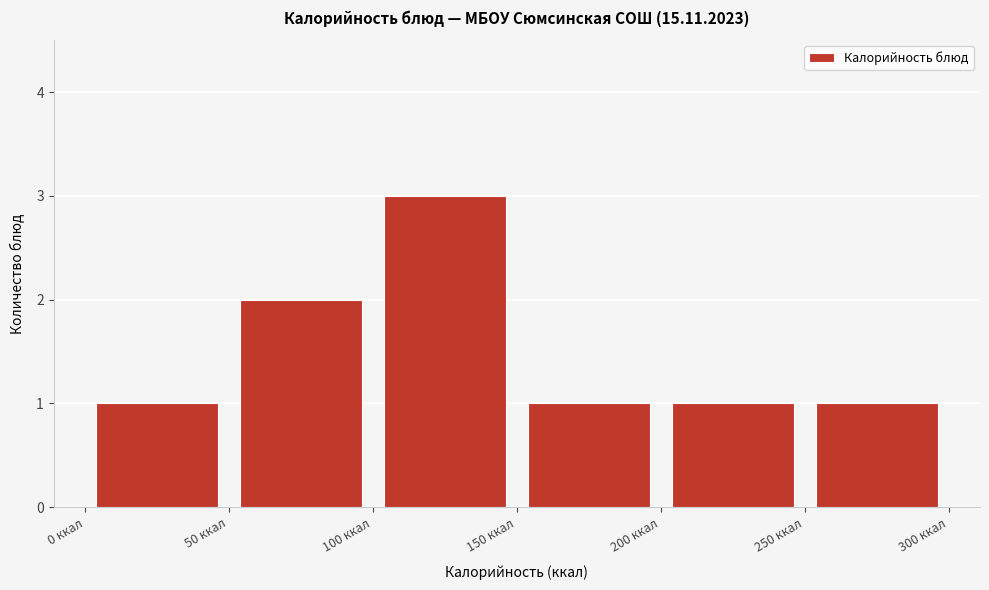

Reading left to right, transcribe this chart: for each bar, give the range it covers on the x-axis and its height. The values are not printed on the chart, so give them approximately, as read against the axis.

0 to 50: 1
50 to 100: 2
100 to 150: 3
150 to 200: 1
200 to 250: 1
250 to 300: 1